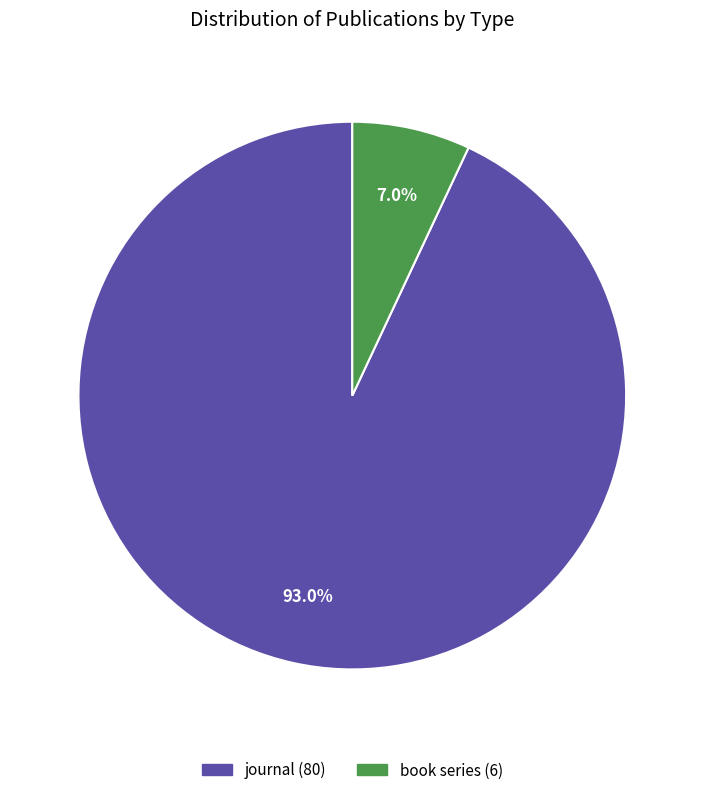

Rank the categories by value from lowest to highest.

book series, journal